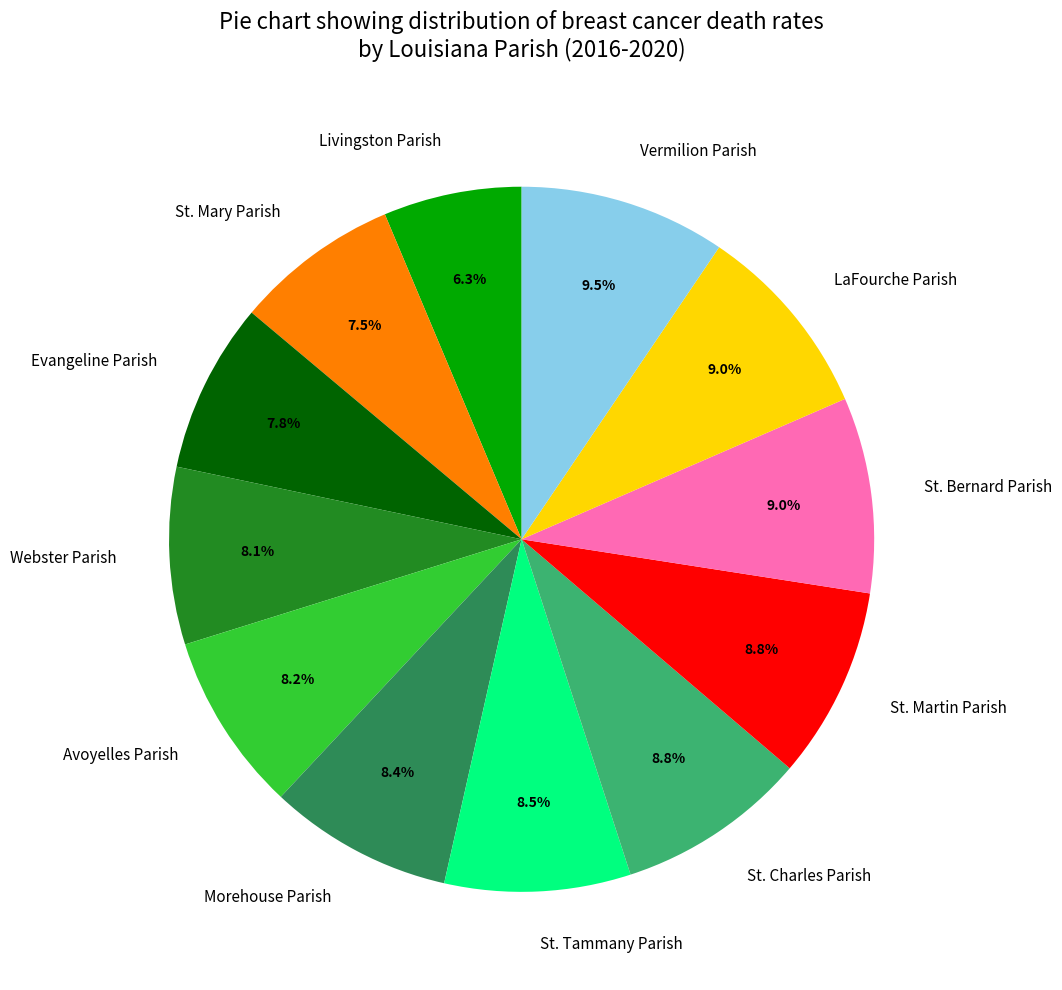

To the nearest percent, what percentage of the pie is LaFourche Parish?

9%